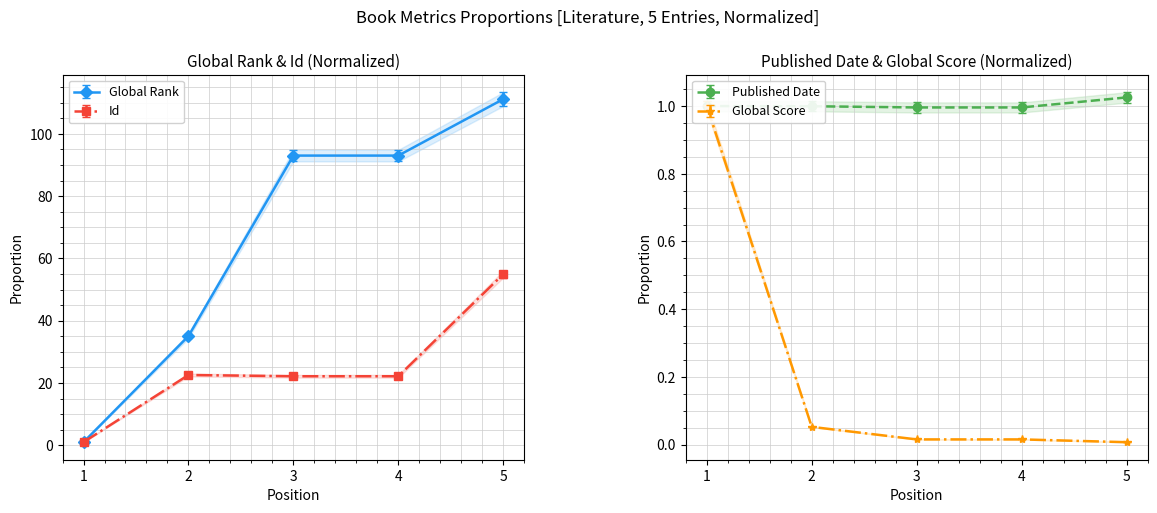

True or false: Id and Global Rank intersect in this chart.

False